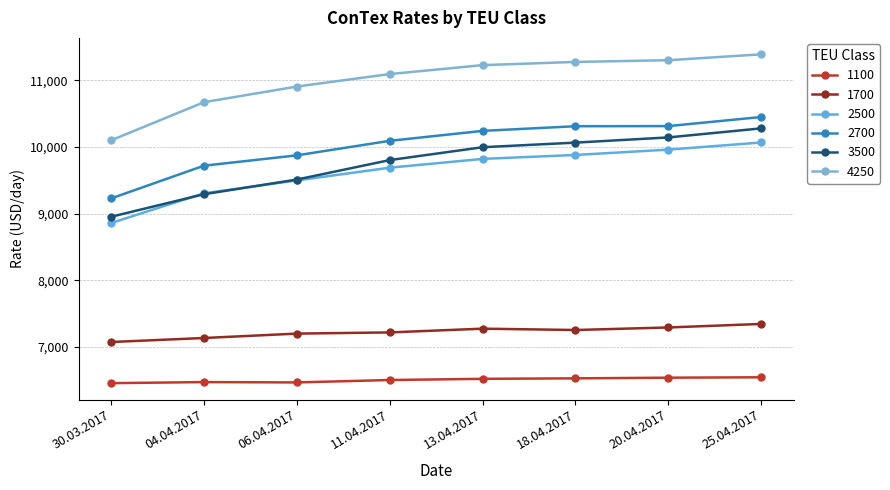

What is the difference between the maximum and minimum values in the 2500 series?

1208